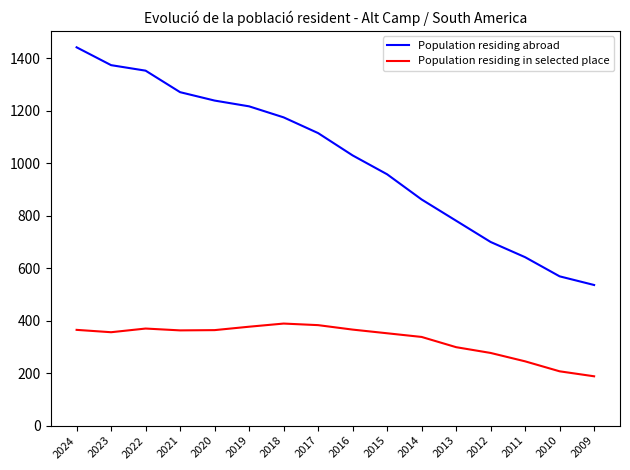

Which series has the largest total across all categories?

Population residing abroad